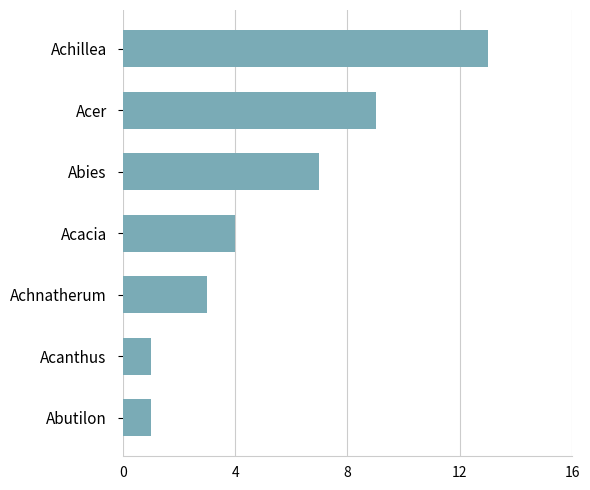

What is the sum of the values at Acacia and Achillea?

17